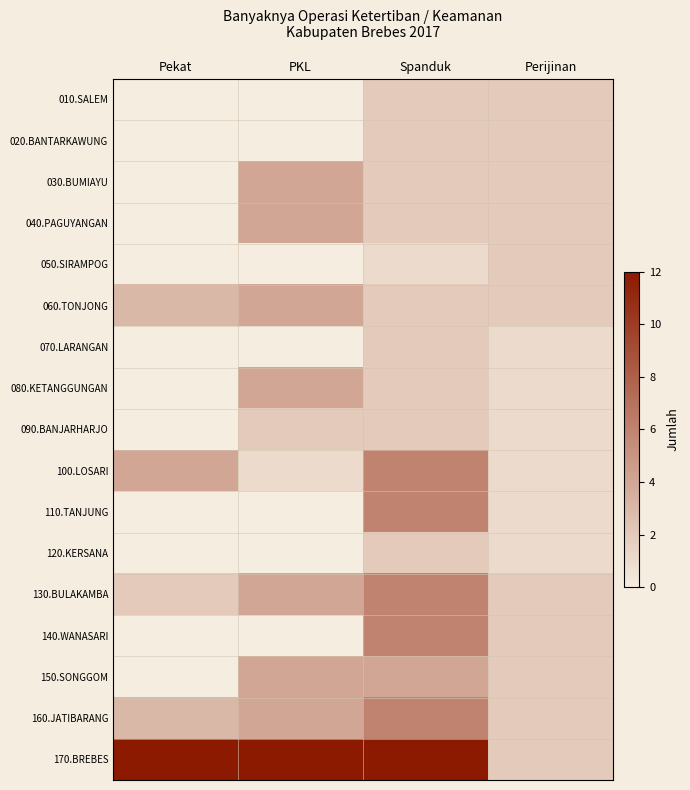

List the series in order of their peak value, highest first.

170.BREBES, 100.LOSARI, 110.TANJUNG, 130.BULAKAMBA, 140.WANASARI, 160.JATIBARANG, 030.BUMIAYU, 040.PAGUYANGAN, 060.TONJONG, 080.KETANGGUNGAN, 150.SONGGOM, 010.SALEM, 020.BANTARKAWUNG, 050.SIRAMPOG, 070.LARANGAN, 090.BANJARHARJO, 120.KERSANA